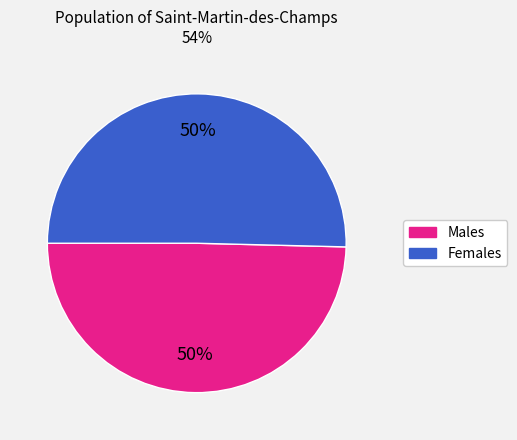

To the nearest percent, what is the average slice percentage?

50%